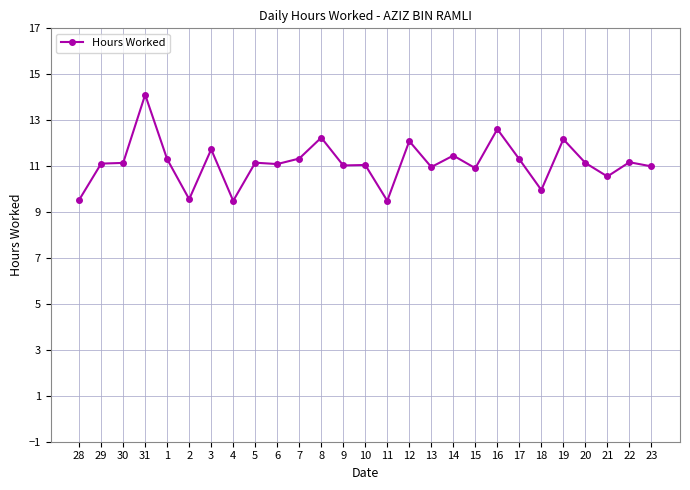

What is the difference between the maximum and minimum values?

4.6